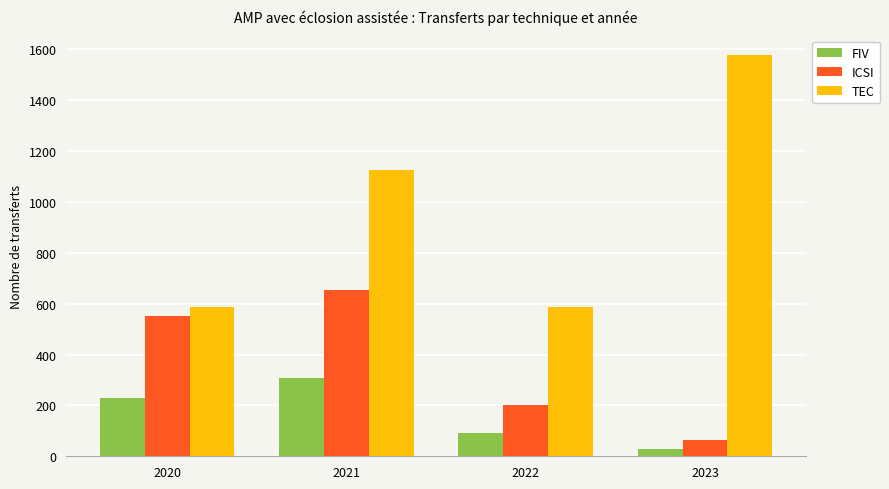

At how many categories does at least one series exceed 263?

4